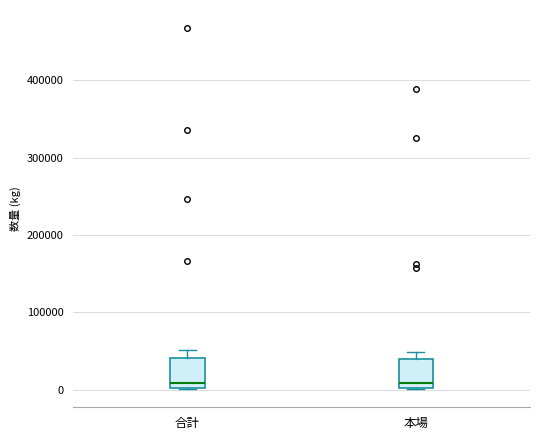

Reading left to right, transcribe this box plot: for each box, give where its median line is, the range the box spans, and where its two whiskers end, as read against the y-axis. The values are not printed on the chart, so give them approximately, as read against the axis.

合計: median 10000, box 0 to 40000, whiskers 0 to 50000
本場: median 10000, box 0 to 40000, whiskers 0 to 50000